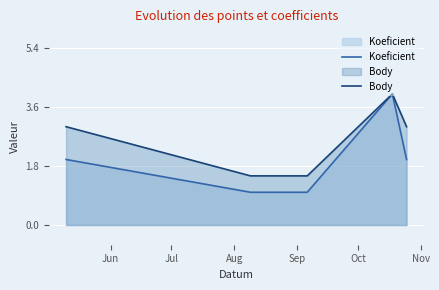

List the series in order of their peak value, highest first.

Koeficient, Body